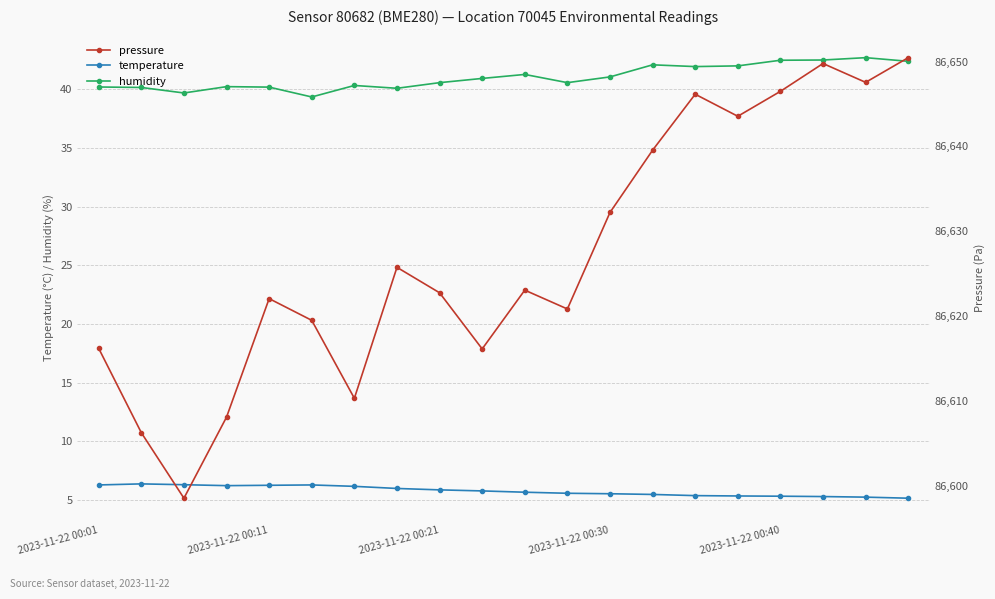

True or false: humidity has a value of 72.9 at 19.

False